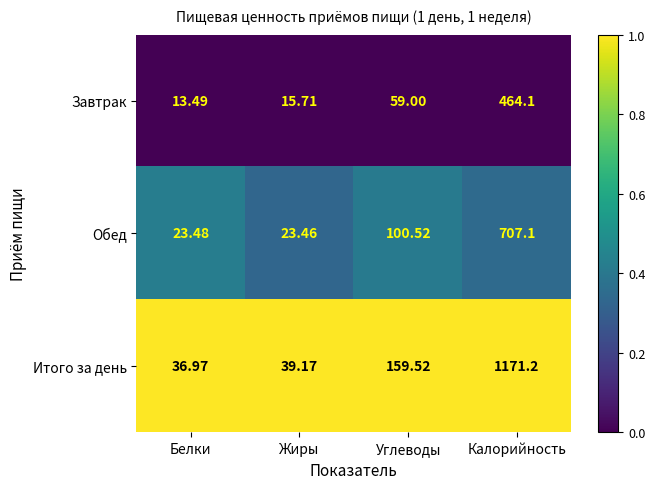

Which series has the largest total across all categories?

Итого за день